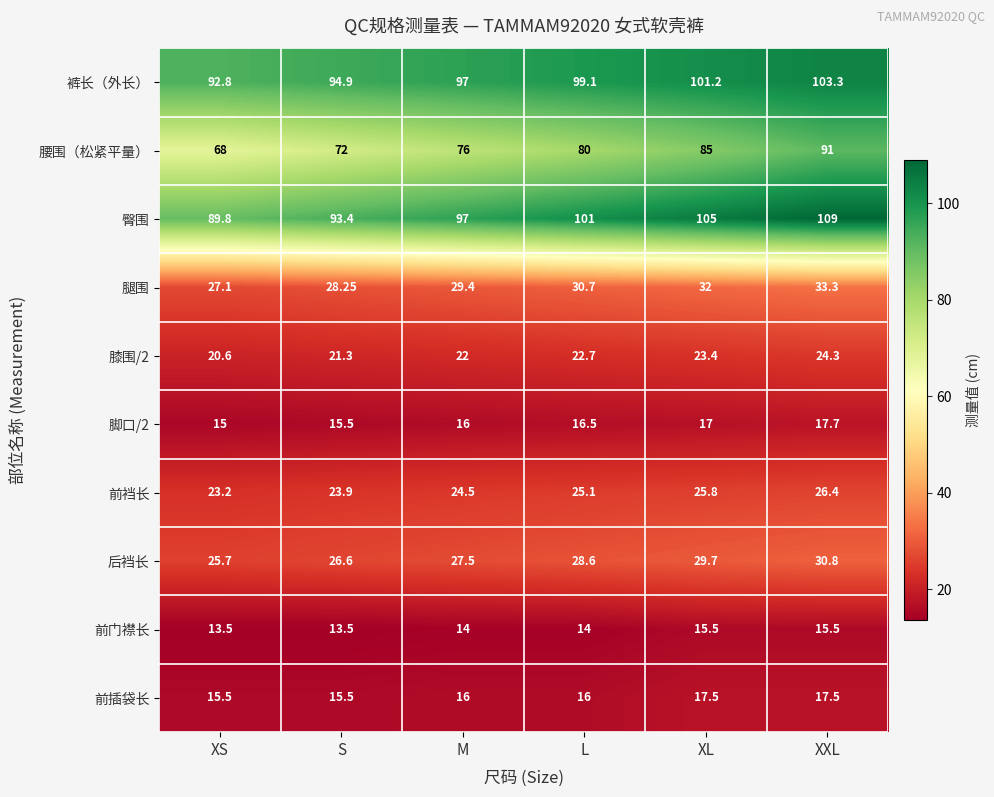

How many categories are shown in the chart?

6